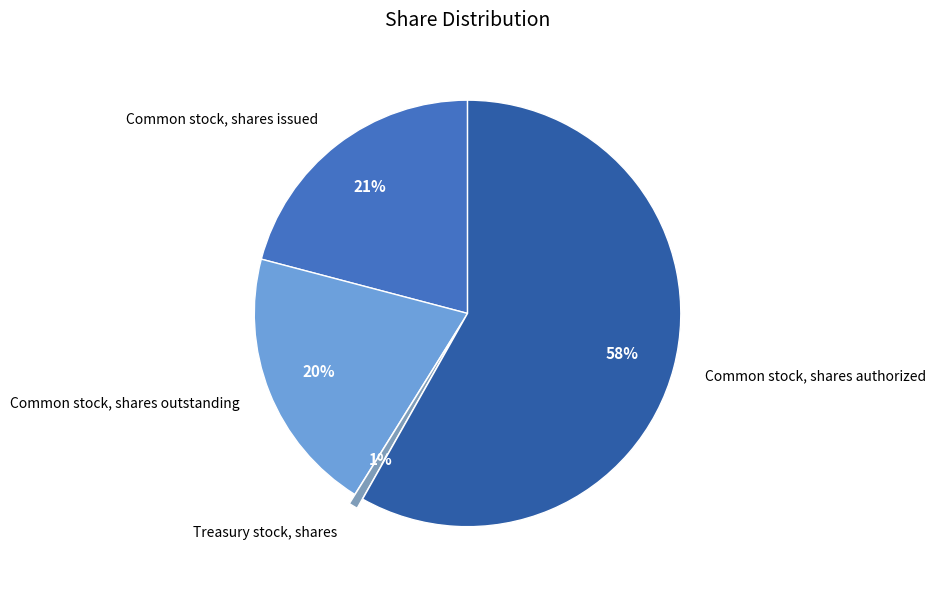

To the nearest percent, what is the difference between the Common stock, shares outstanding and Common stock, shares issued slice percentages?

1%